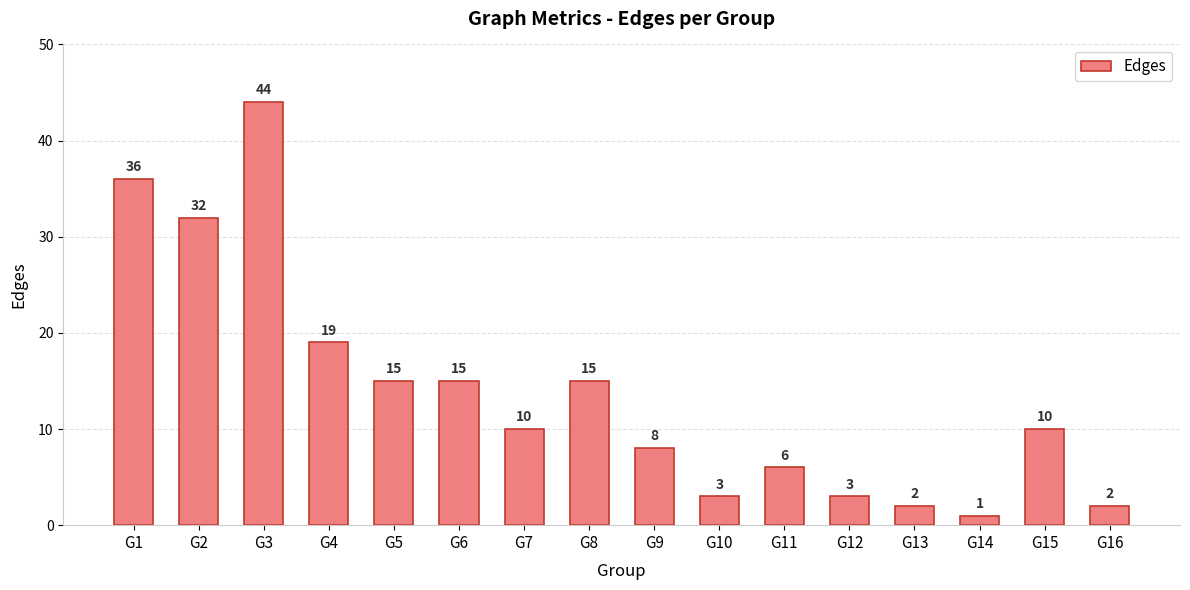

What is the value of the 16th bar from the left?

2